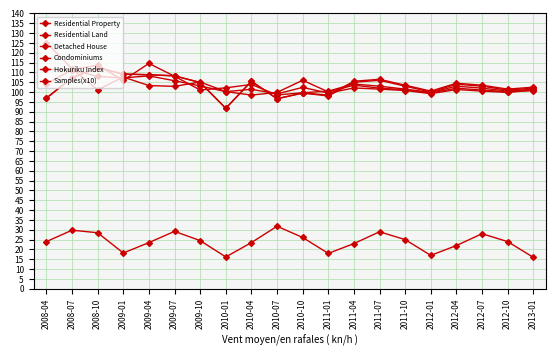

The value of Samples(x10) at 2008-07 is 16.8. True or false?

False